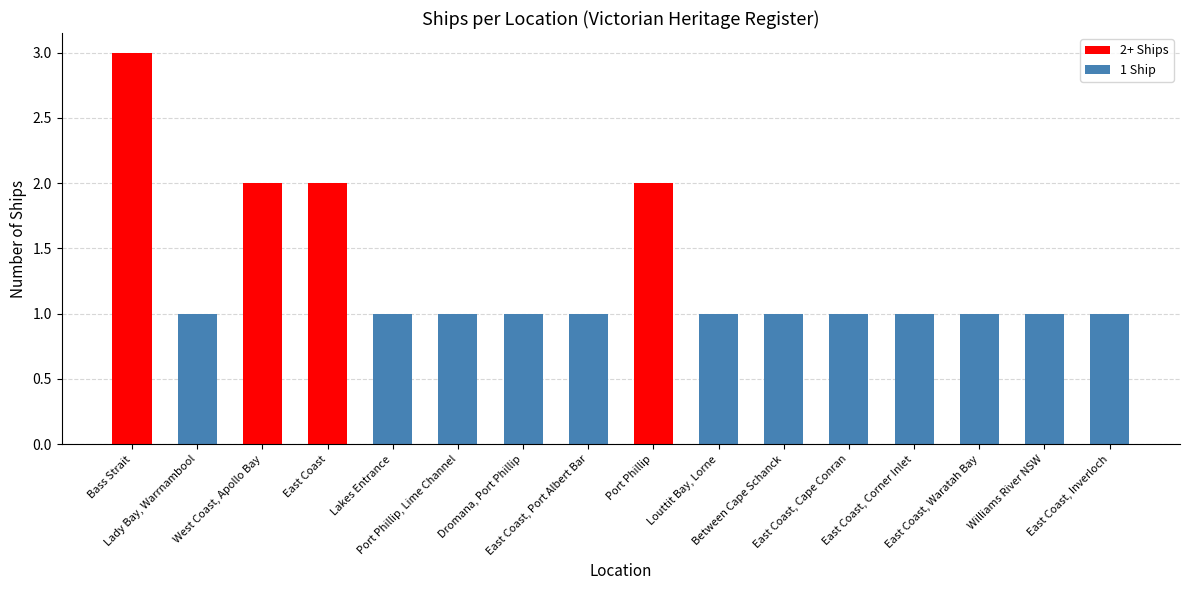

What is the greatest value displayed?

3